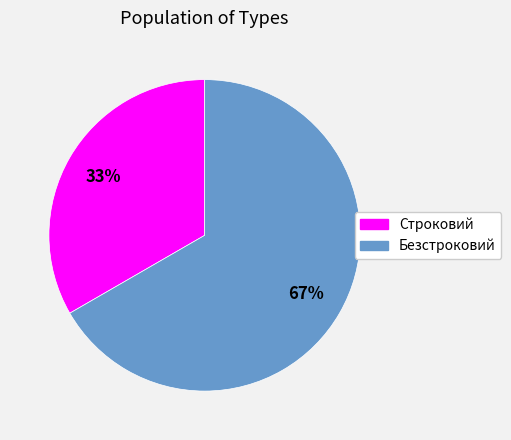

Which category accounts for the majority?

Безстроковий